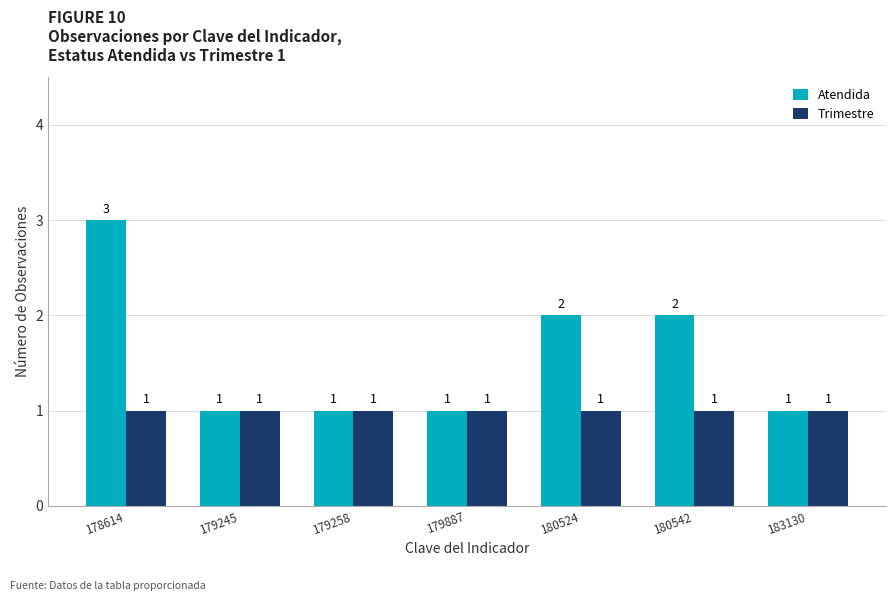

What is the maximum value shown in the chart?

3